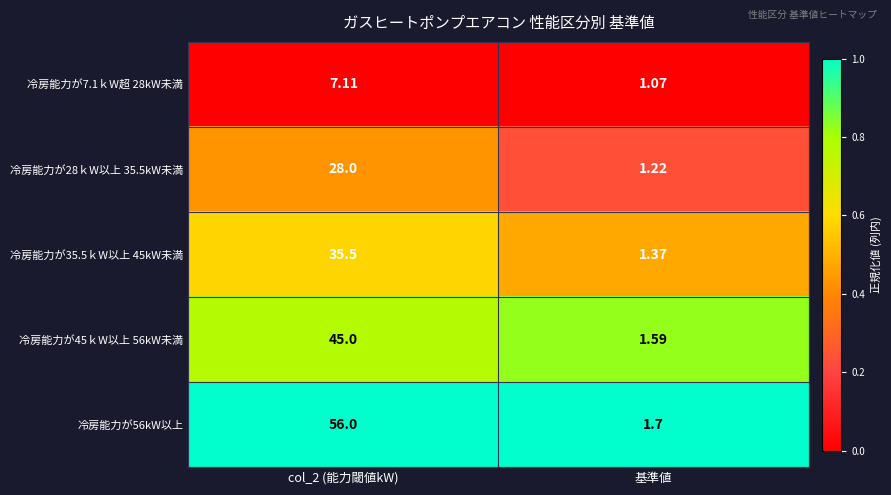

Which series has the largest total across all categories?

冷房能力が56kW以上